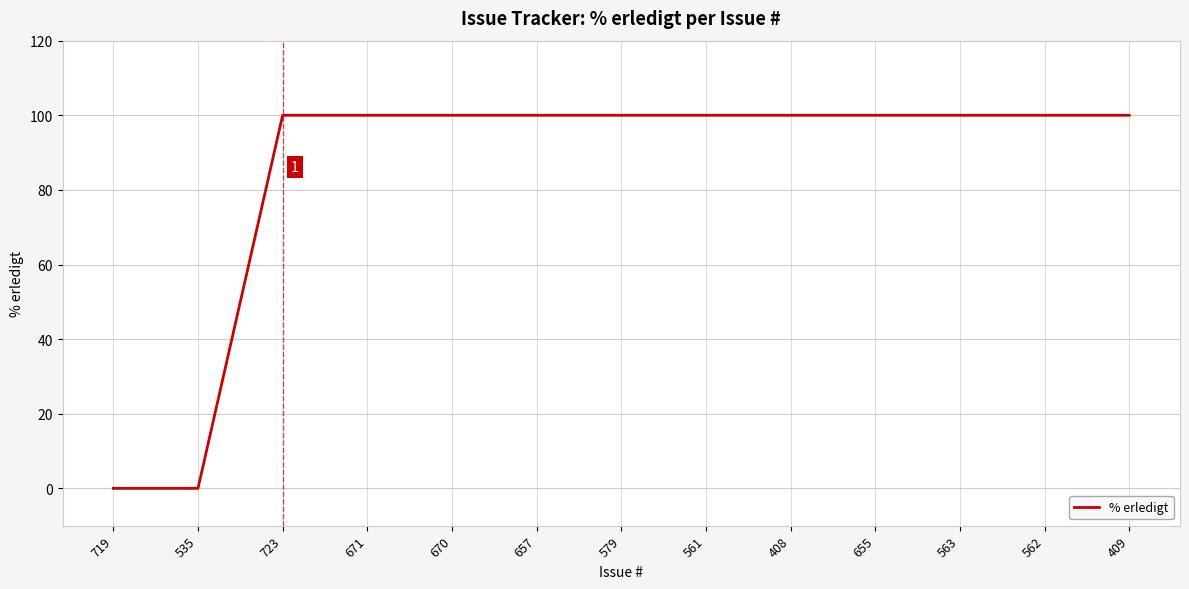

Reading right to left, what are all the values shown in this chart?

409=100	562=100	563=100	655=100	408=100	561=100	579=100	657=100	670=100	671=100	723=100	535=0	719=0